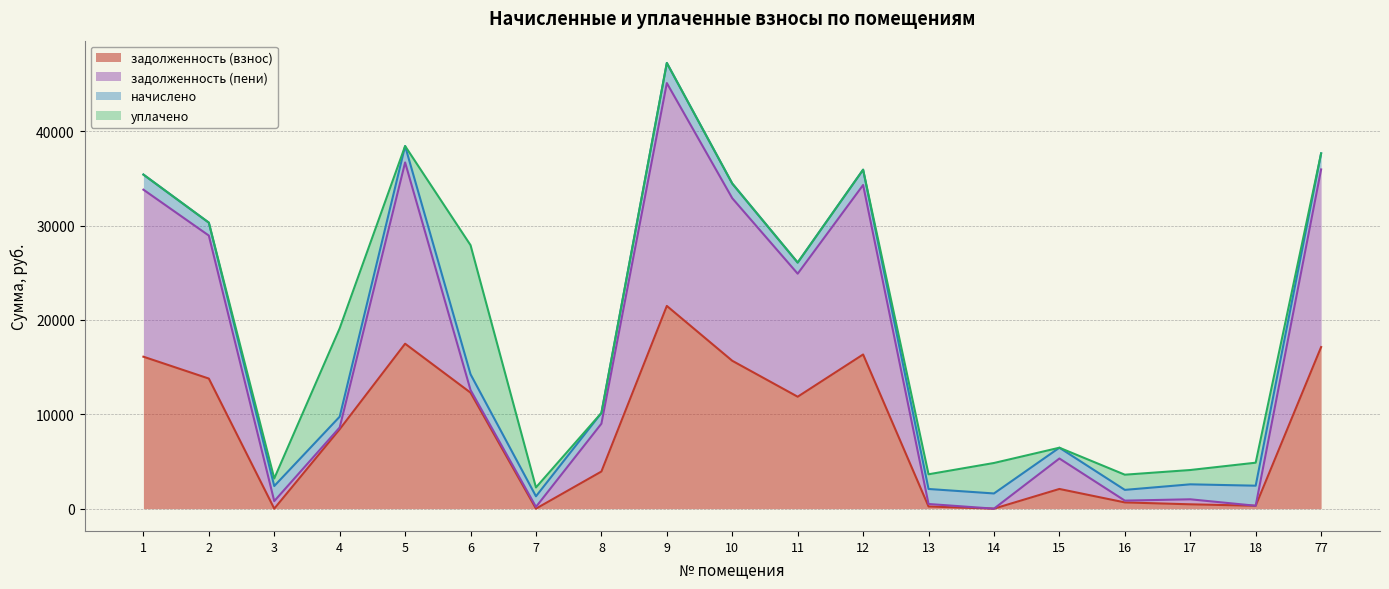

What is the highest value of the задолженность (взнос) series?

21490.6